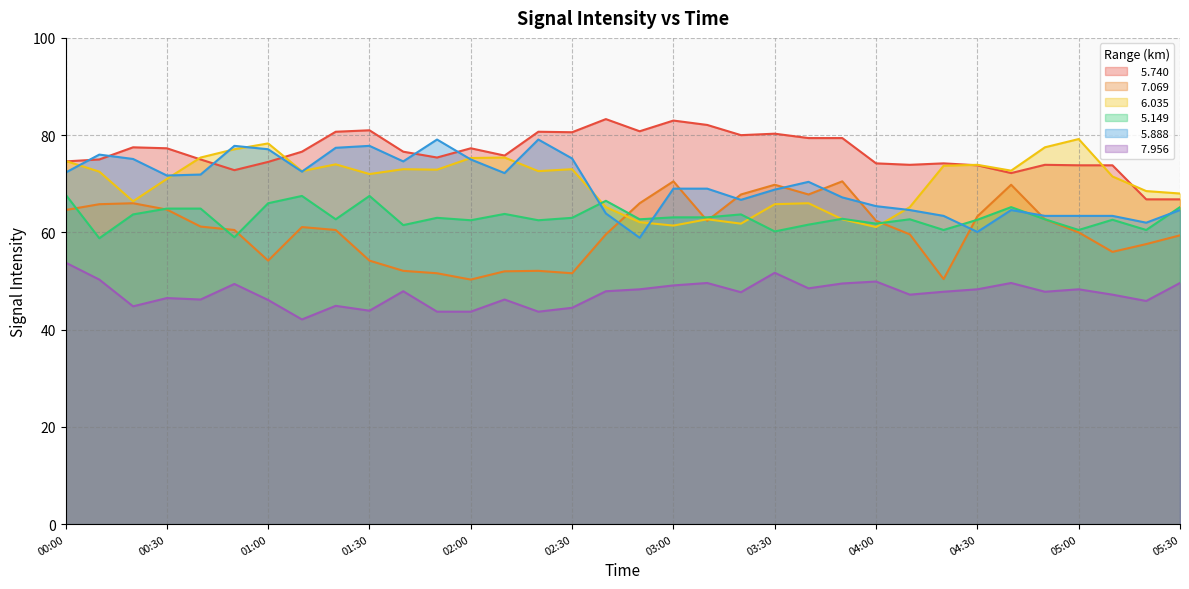

What is the difference between the   7.956 values at 04:20 and 00:50?

1.6